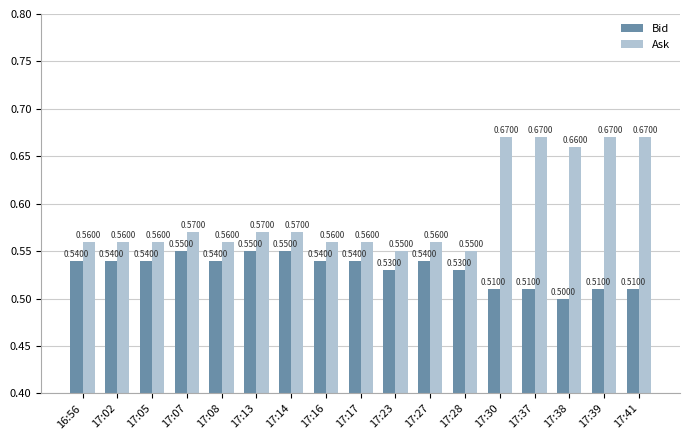

At how many categories does at least one series exceed 0?

17